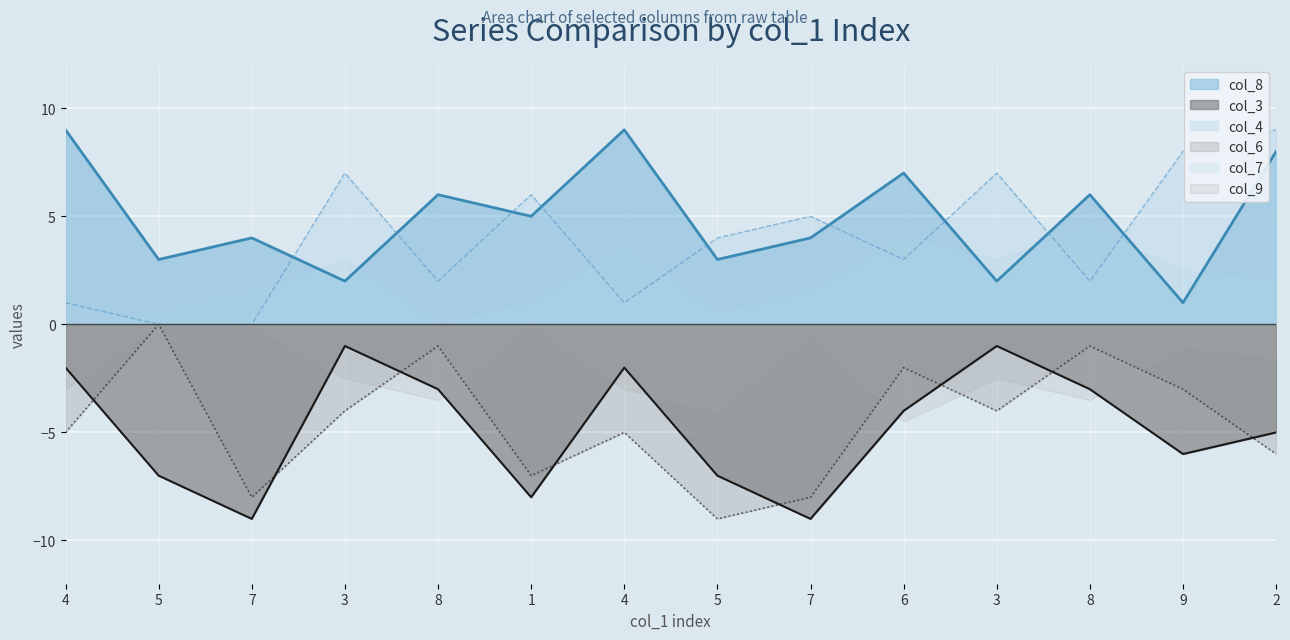

How many times do col_4 and col_8 cross each other?

9